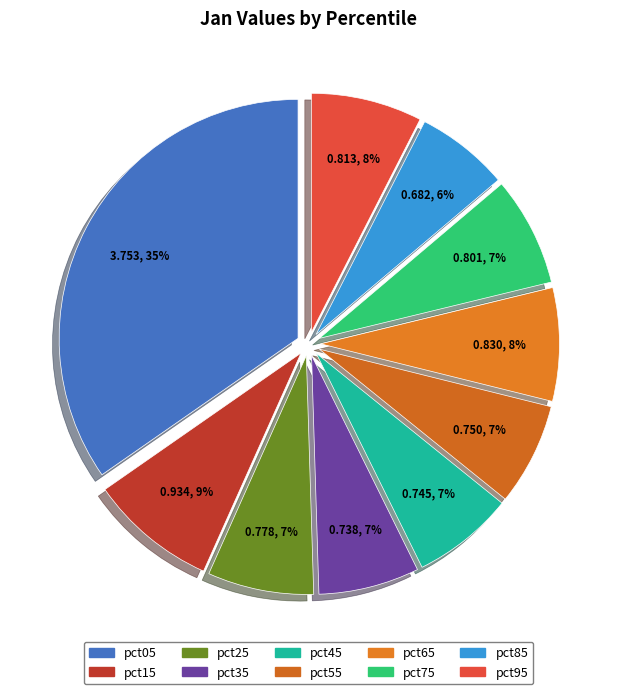

To the nearest percent, what percentage of the pie is pct65?

8%